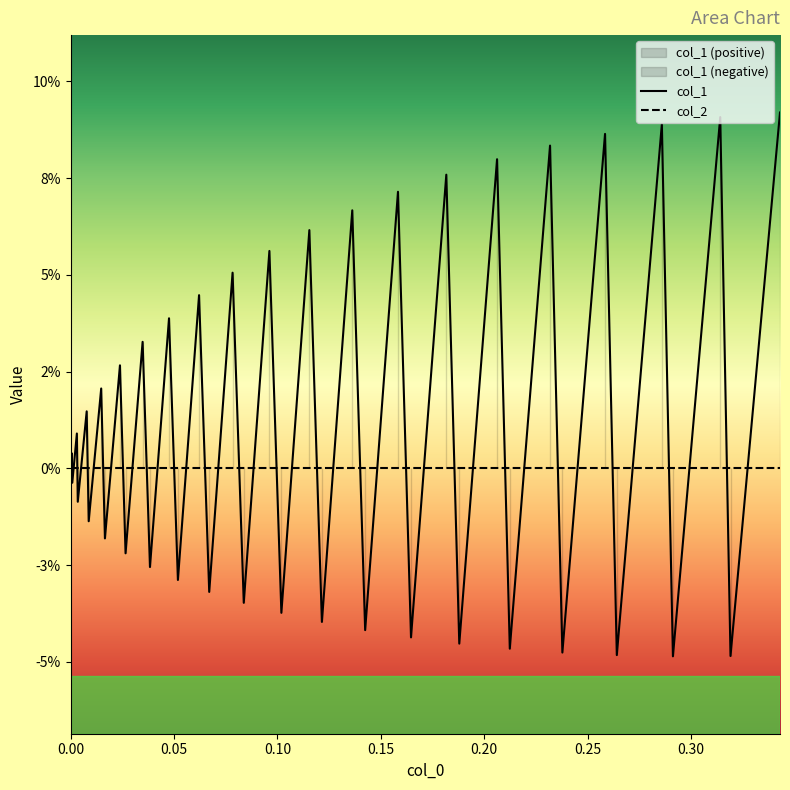

True or false: the data has more than 1 interior local peaks.

True